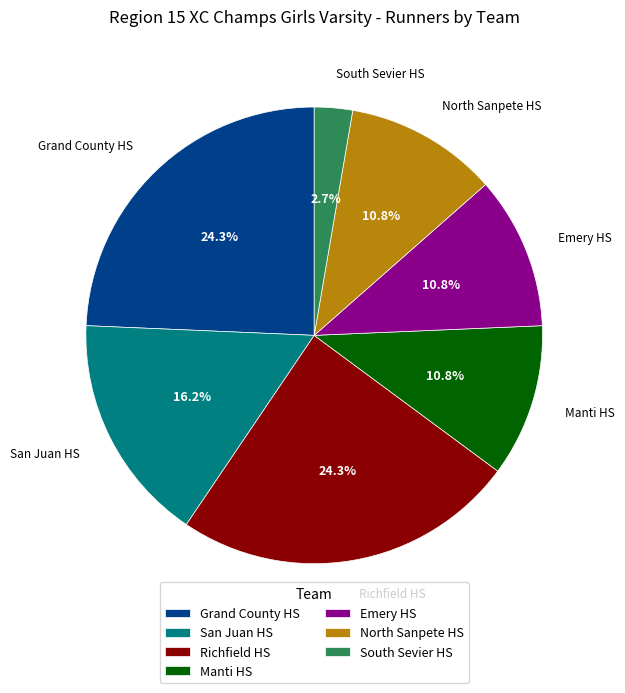

What is the smallest slice in the pie chart?

South Sevier HS